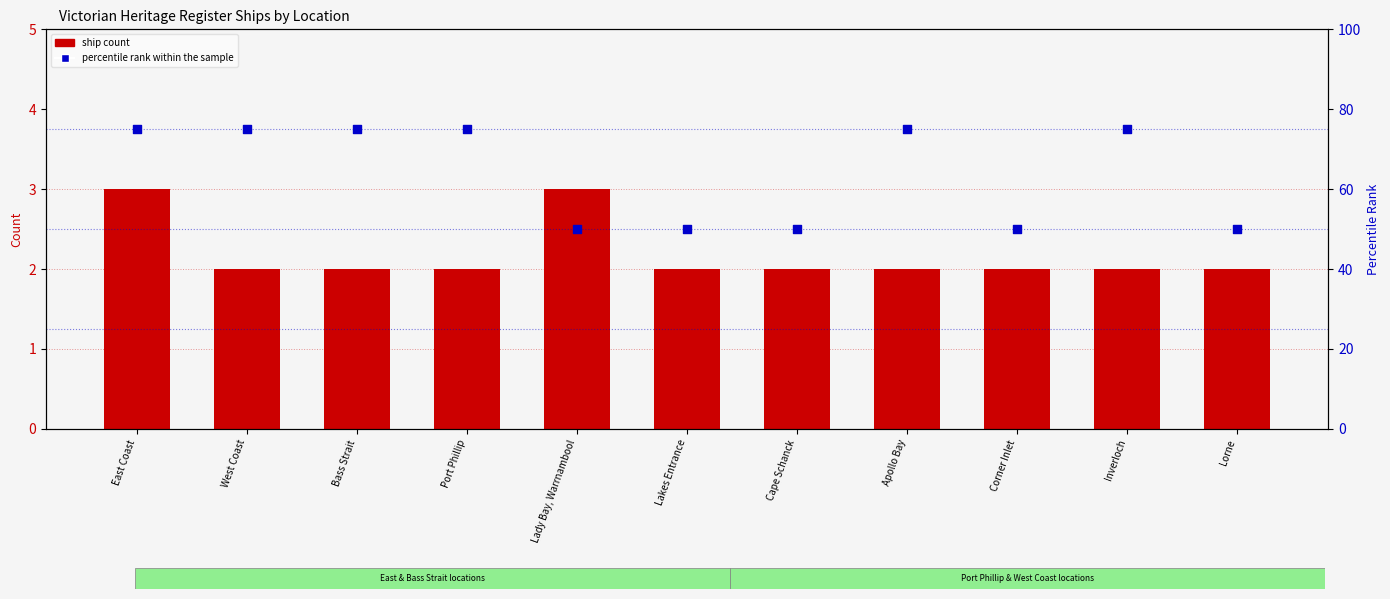

Which series has the largest Y range (max minus min)?

percentile rank within the sample